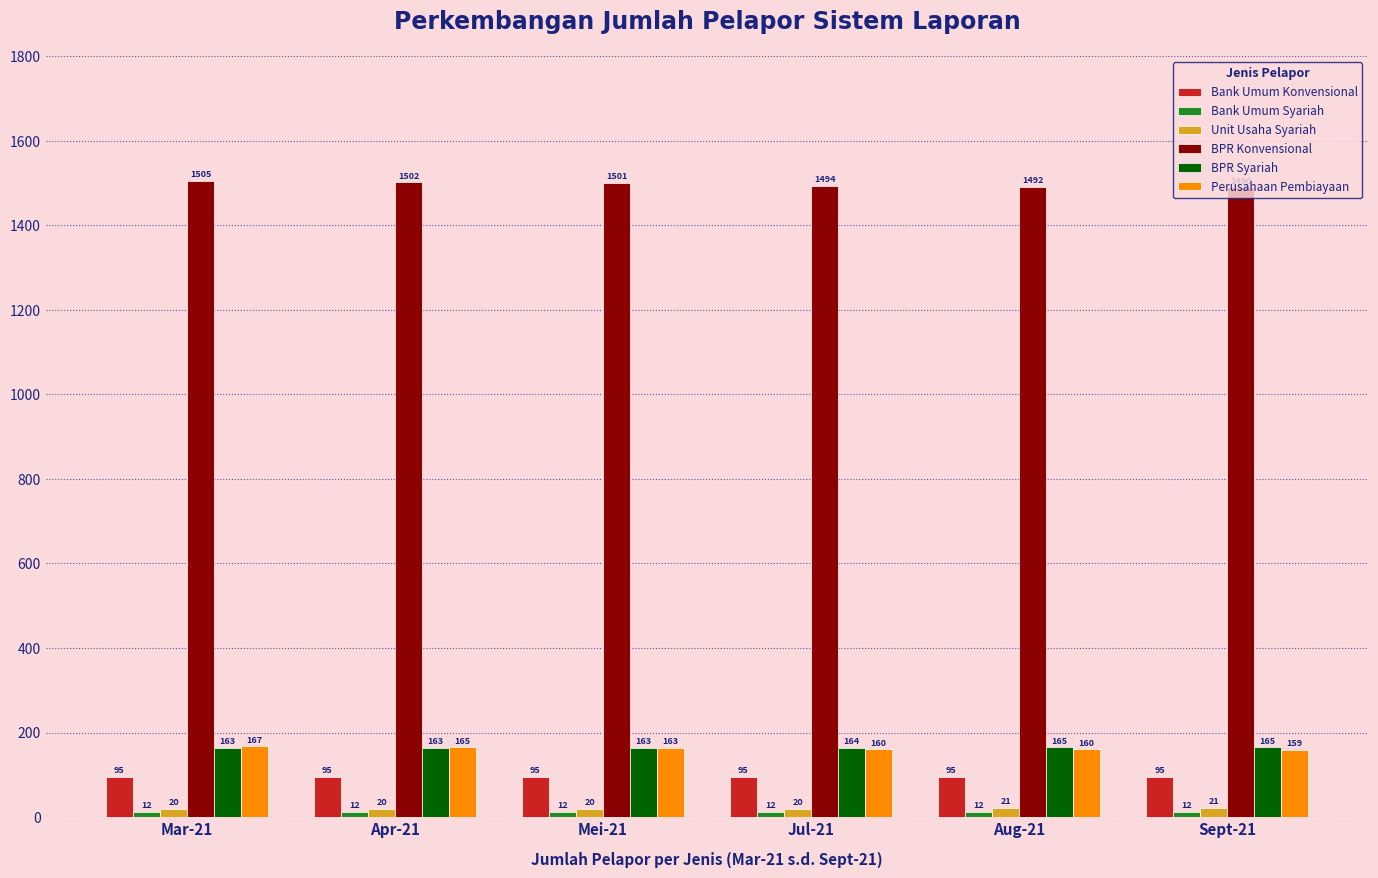

What is the minimum value shown in the chart?

12